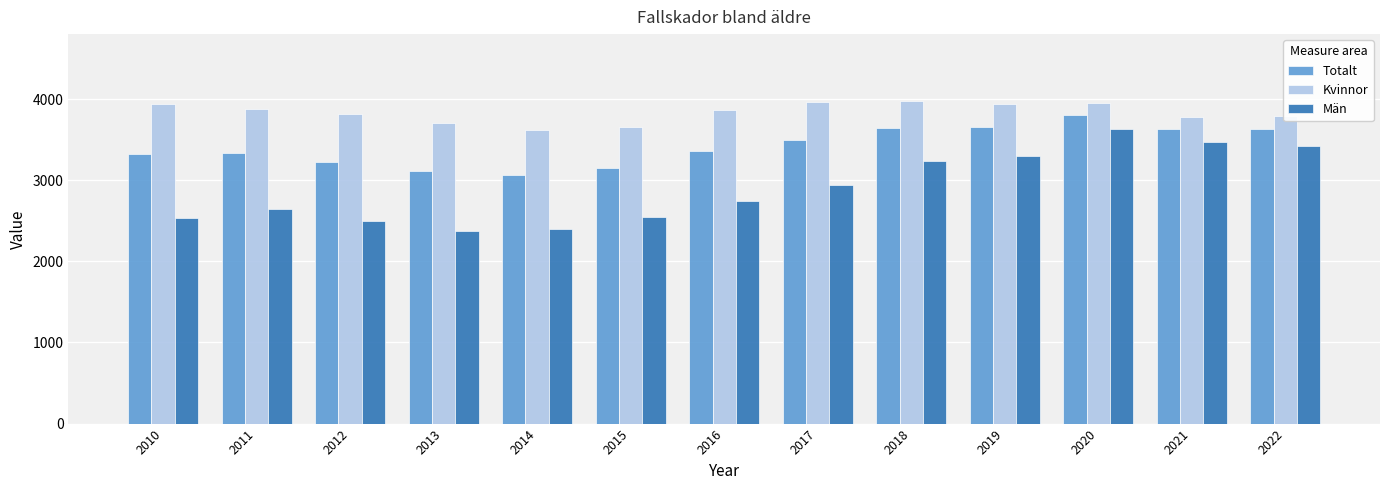

What is the difference between the highest and lowest values at 2011?

1230.1